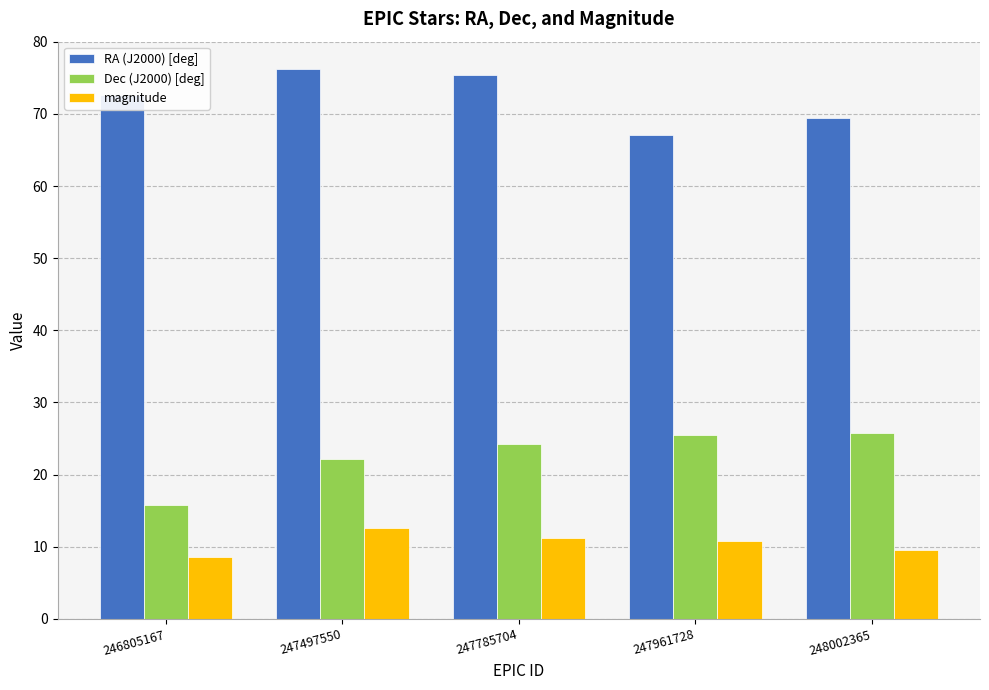

What is the minimum value shown in the chart?

8.6